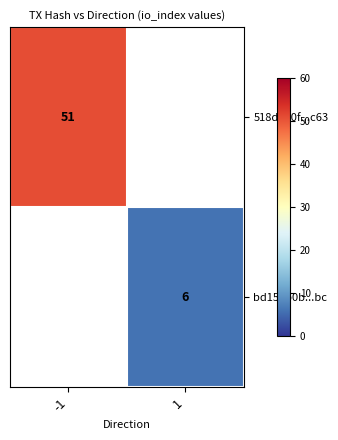

The 518d4e0f...c63 series shows 77 at -1. True or false?

False